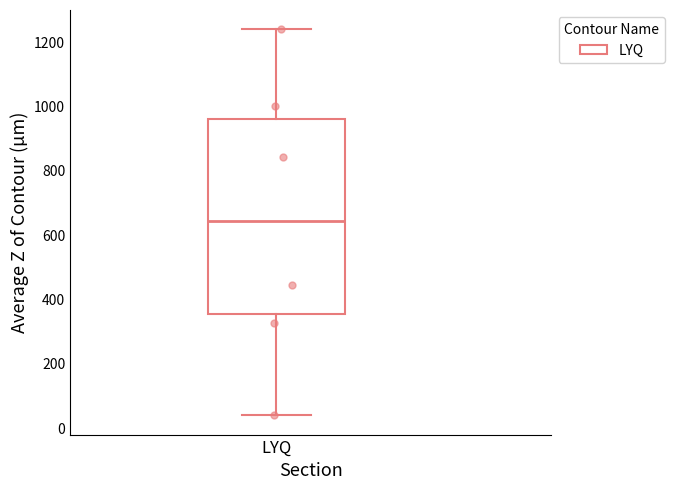

Transcribe this box plot: give where the median line is, the range the box spans, and where the two whiskers end, as read against the y-axis. The values are not printed on the chart, so give them approximately, as read against the axis.

median 640, box 360 to 960, whiskers 40 to 1240